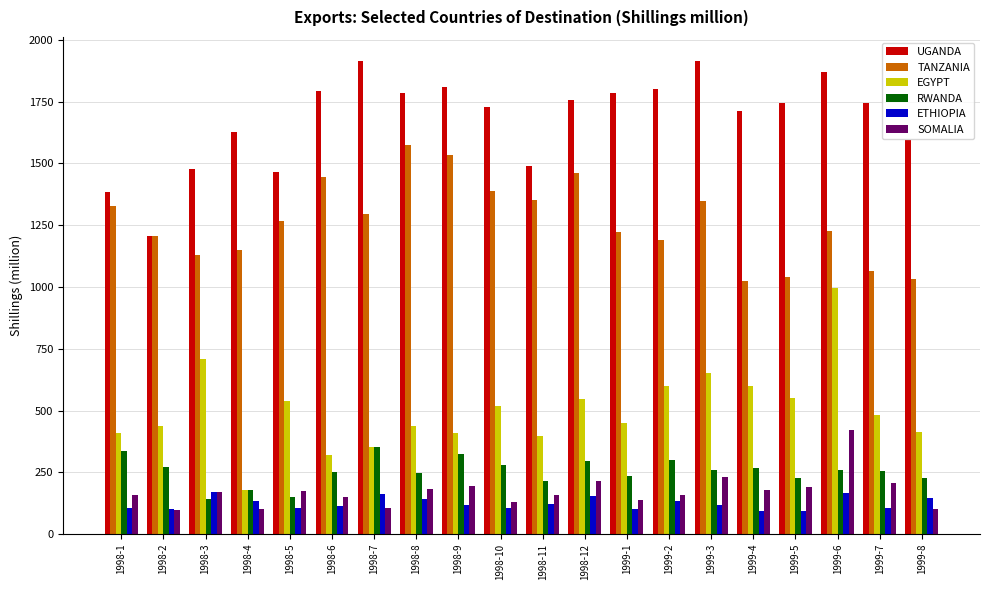

What is the label of the 11th bar from the left?

1998-11